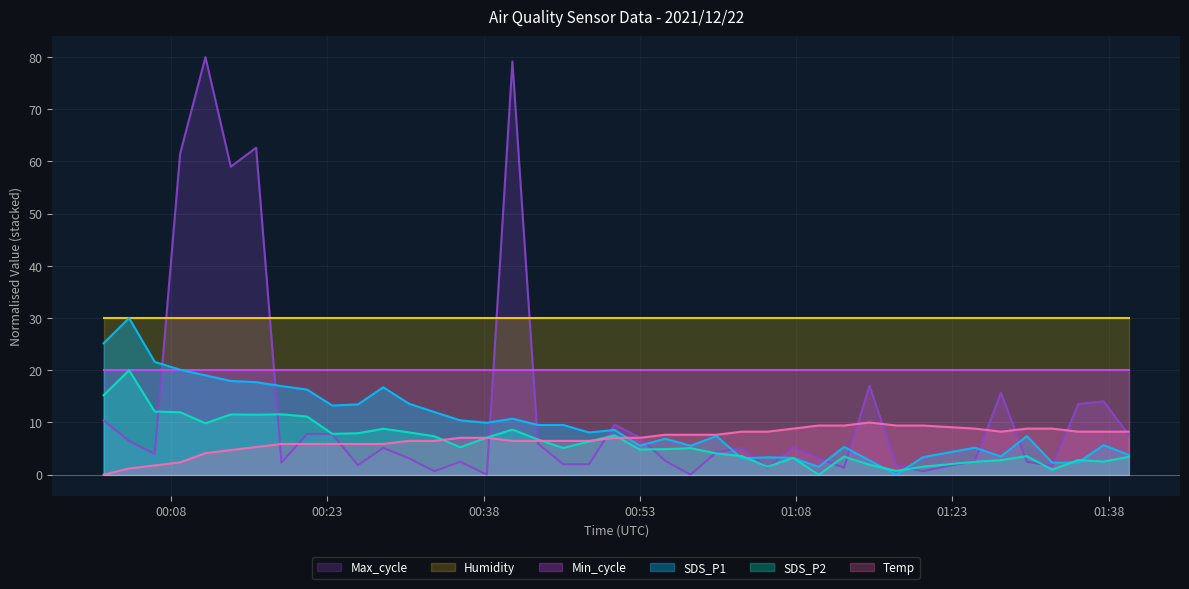

Which series has the widest spread of values?

Max_cycle